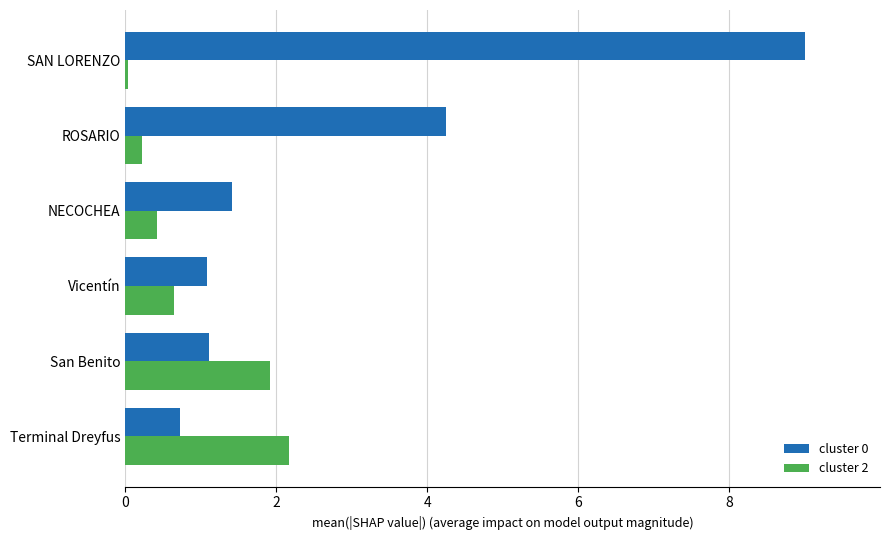

List the labels in order of cluster 2 value, largest first.

Terminal Dreyfus, San Benito, Vicentín, NECOCHEA, ROSARIO, SAN LORENZO